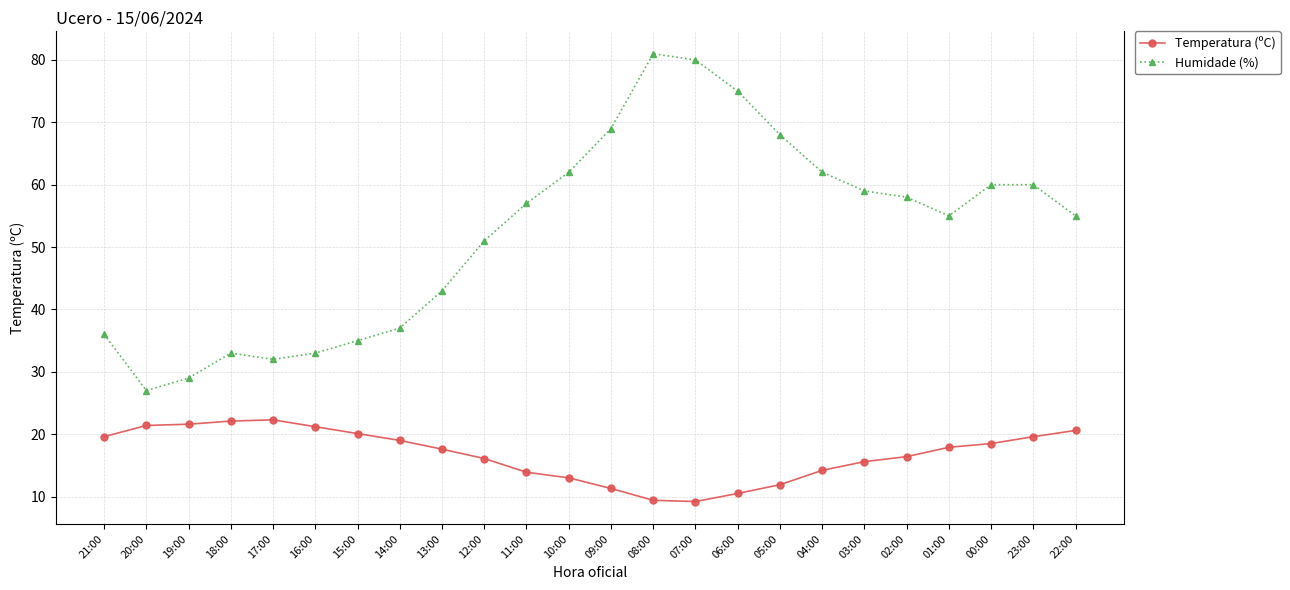

The Humidade (%) series shows 25.8 at 14:00. True or false?

False